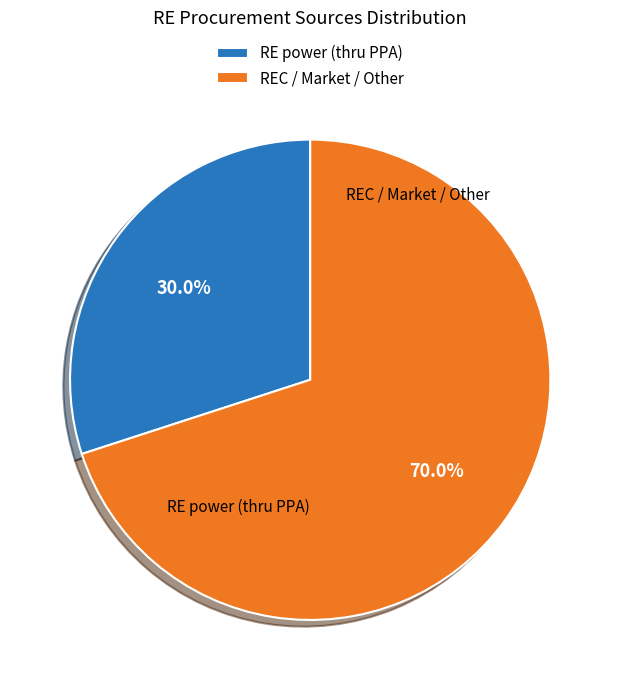

What percentage do REC / Market / Other and RE power (thru PPA) together represent?

100.0%